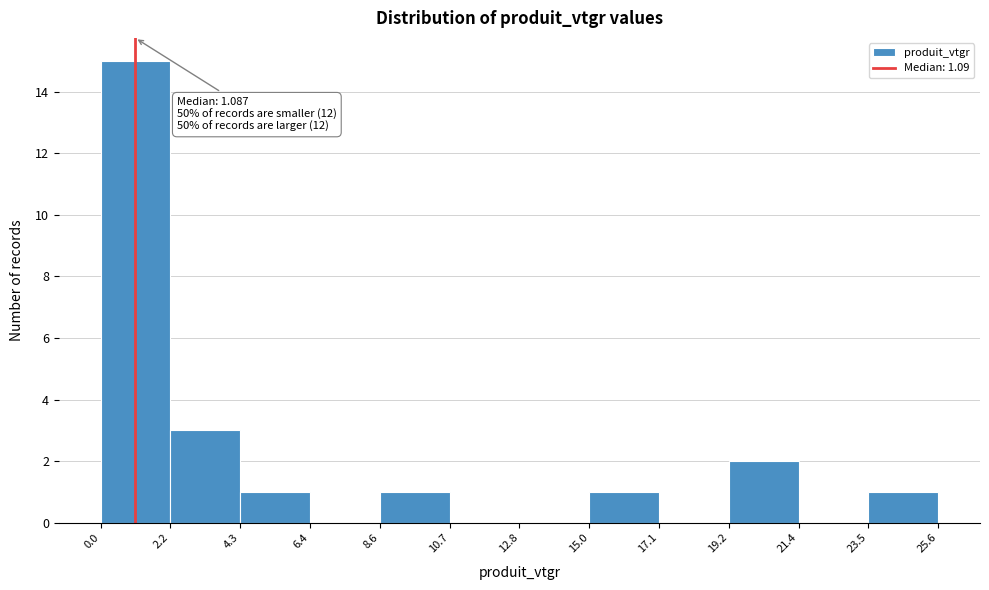

Over which range of the x-axis is the bar tallest?

0.0 to 2.2